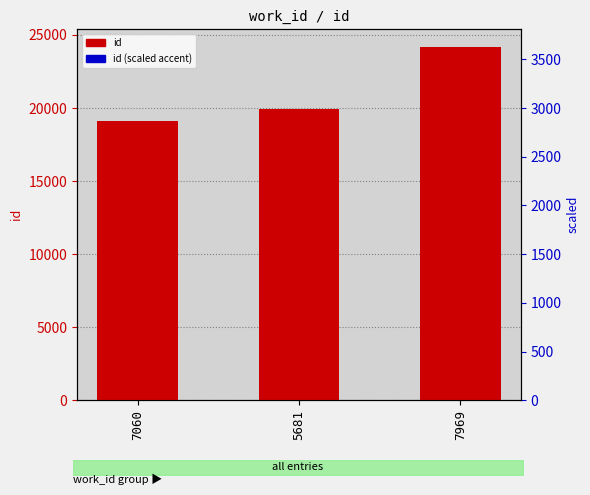

The value of id (scaled accent) at 5681 is 19.9. True or false?

True